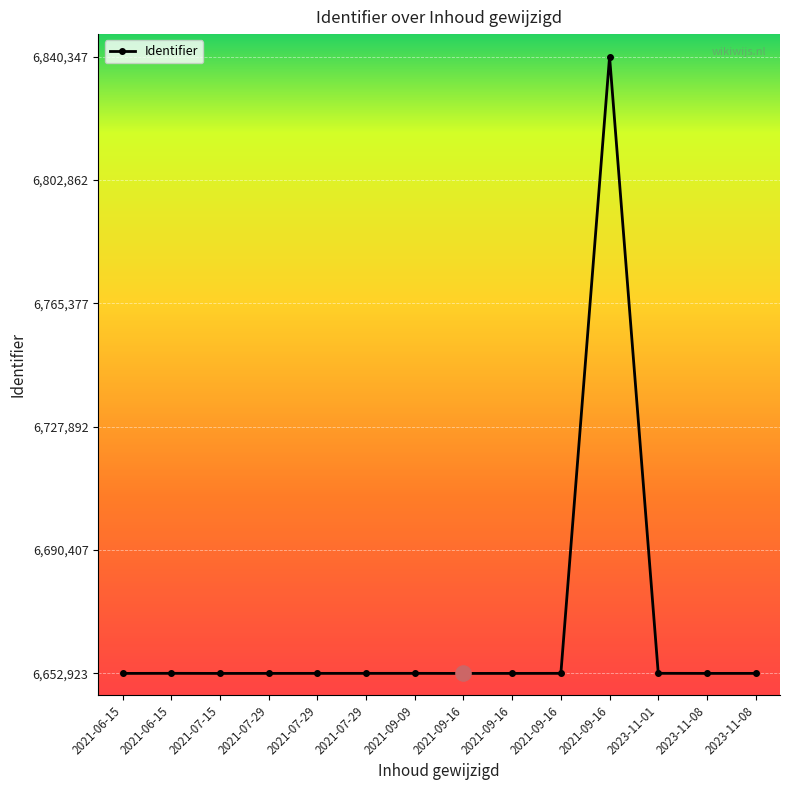

What is the ratio of the value at 2023-11-01 to the value at 2021-07-15?

1.0